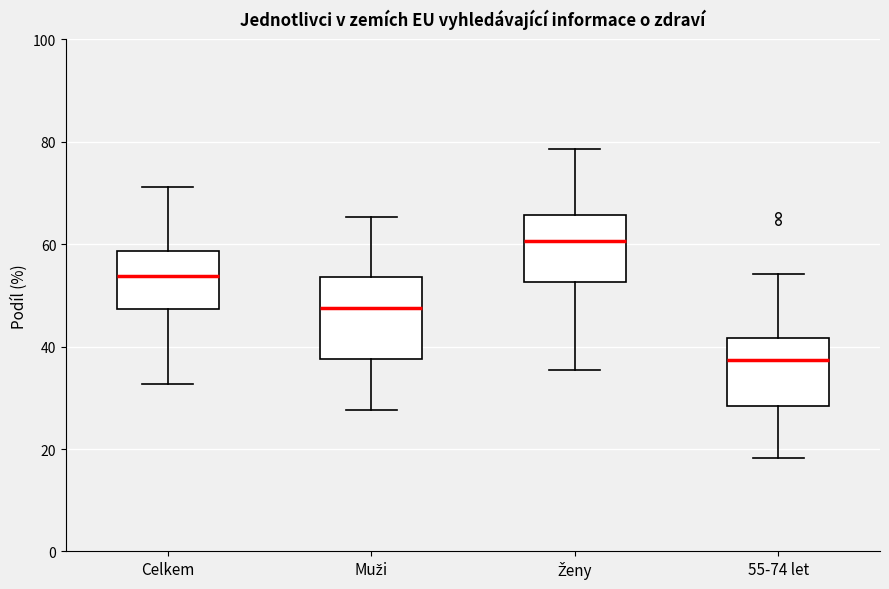

Which box's median line is the lowest?

55-74 let